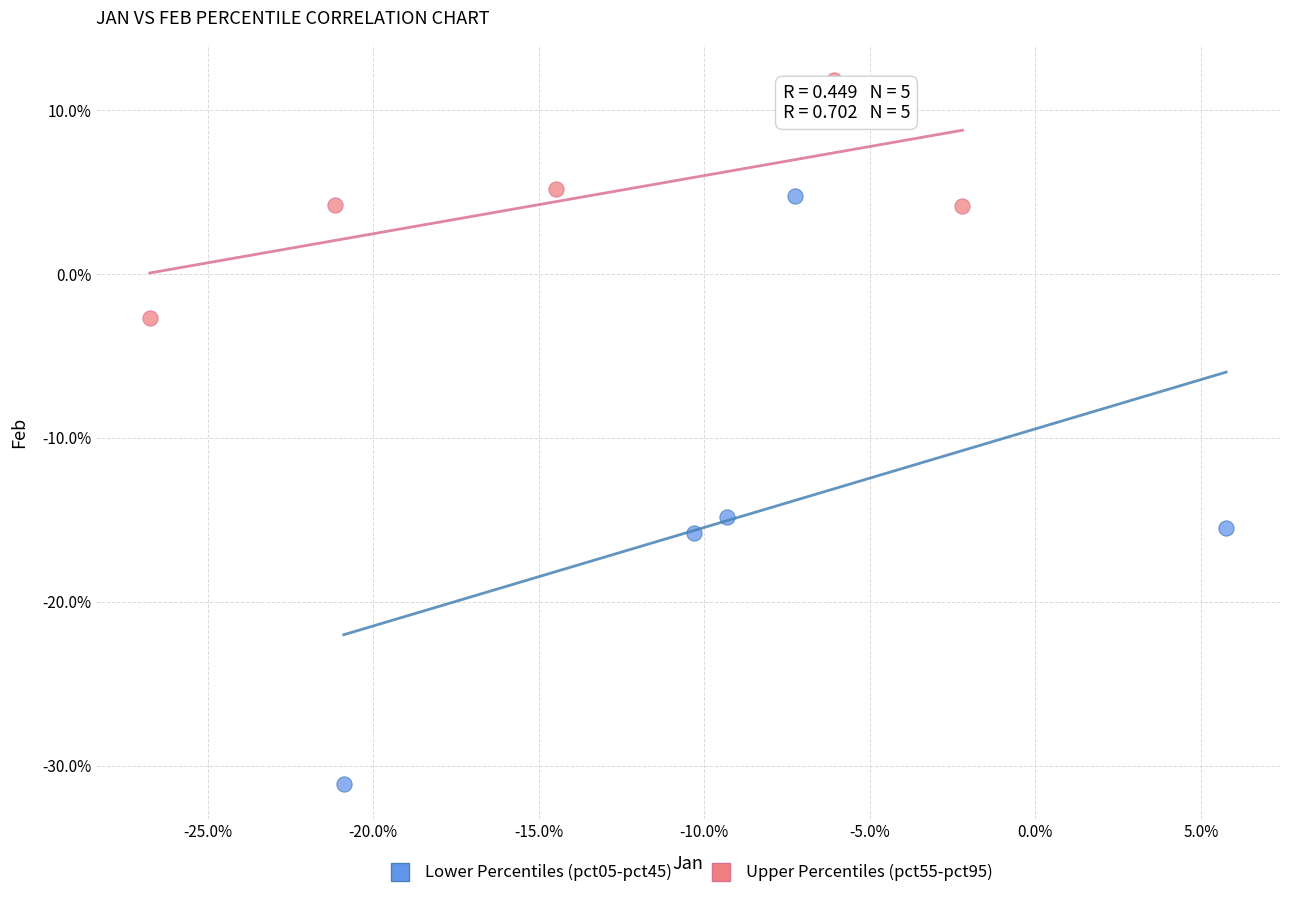

Which series contains the lowest Y value?

Lower Percentiles (pct05-pct45)